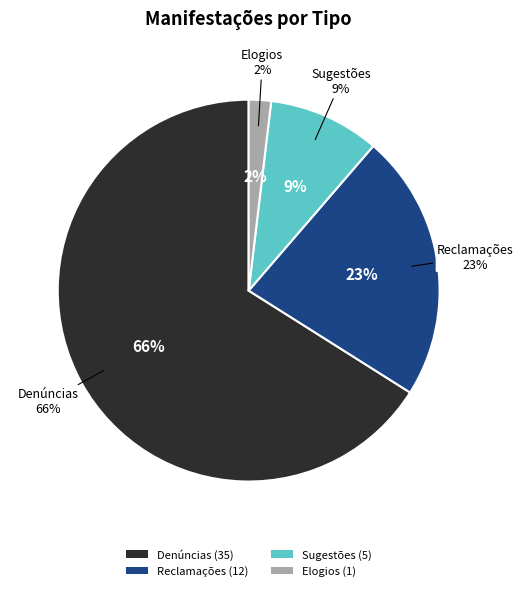

How much of the chart is everything except Reclamações?

77.4%